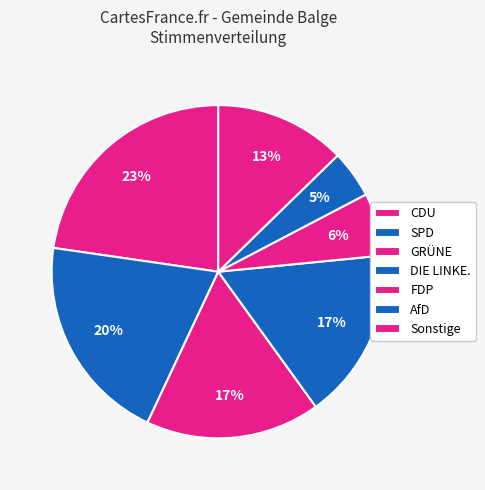

Count the number of slices in the pie.

7